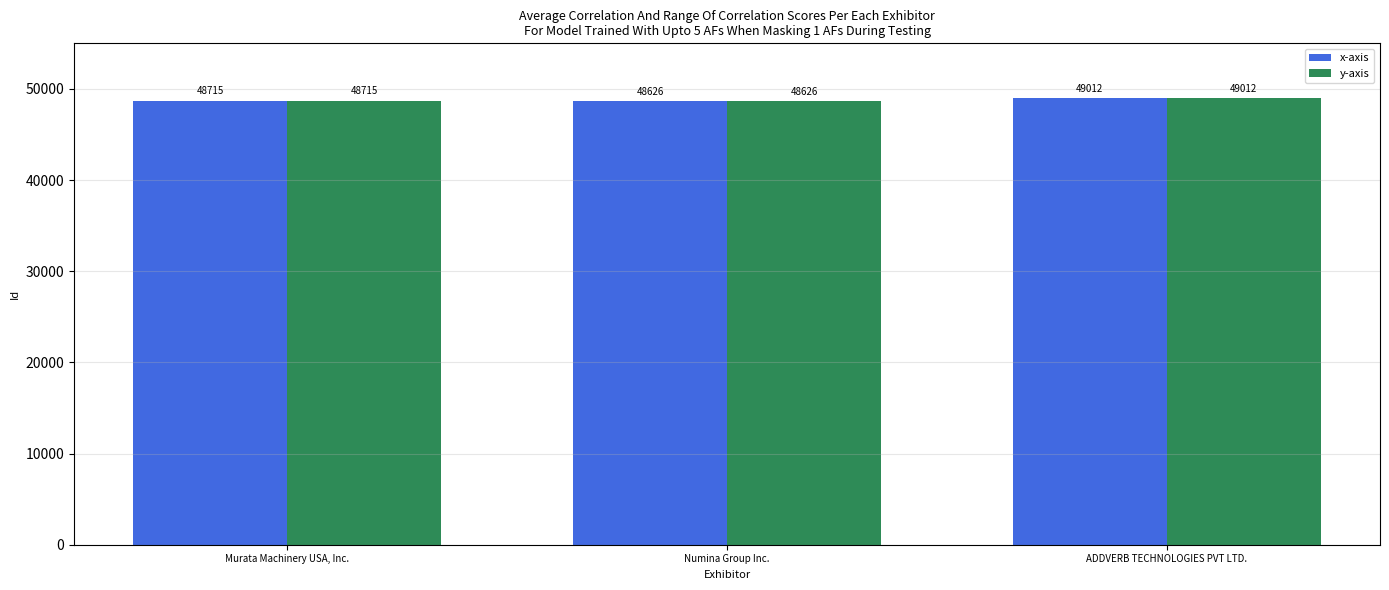

At how many categories does at least one series exceed 48869?

1